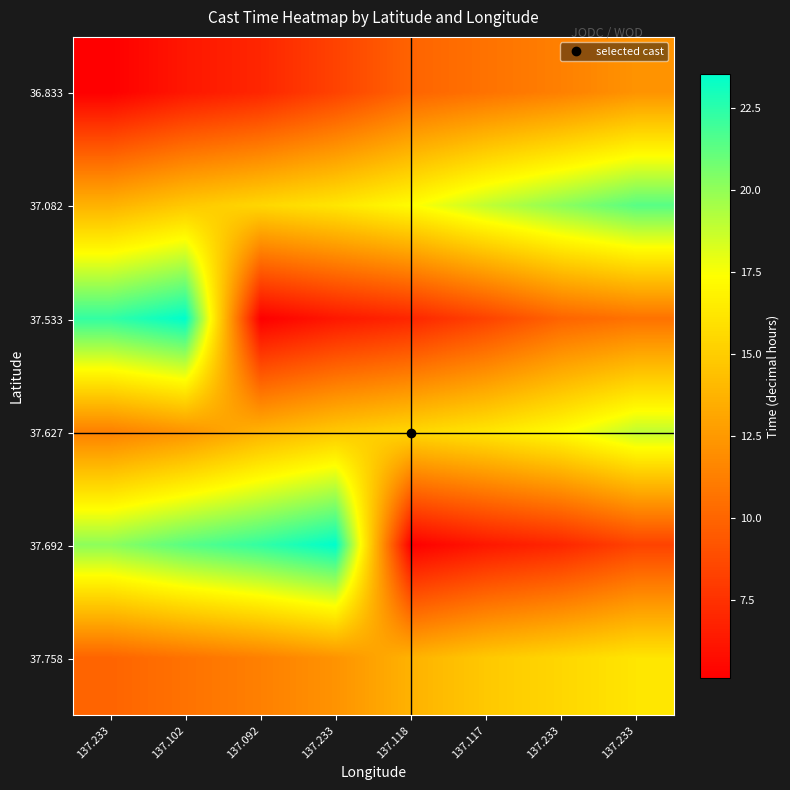

Reading left to right, list all the values displayed in this chart.

36.833: 137.233=5.1	137.102=6.2	137.092=7.0	137.233=8.3	137.118=9.9	137.117=10.6	137.233=11.3	137.233=12.2
37.082: 137.233=13.7	137.102=14.8	137.092=15.5	137.233=16.2	137.118=17.3	137.117=18.9	137.233=20.1	137.233=21.4
37.533: 137.233=22.3	137.102=23.5	137.092=5.1	137.233=6.2	137.118=7.0	137.117=8.3	137.233=9.9	137.233=10.6
37.627: 137.233=11.3	137.102=12.2	137.092=13.7	137.233=14.8	137.118=15.5	137.117=16.2	137.233=17.3	137.233=18.9
37.692: 137.233=20.1	137.102=21.4	137.092=22.3	137.233=23.5	137.118=5.1	137.117=6.2	137.233=7.0	137.233=8.3
37.758: 137.233=9.9	137.102=10.6	137.092=11.3	137.233=12.2	137.118=13.7	137.117=14.8	137.233=15.5	137.233=16.2